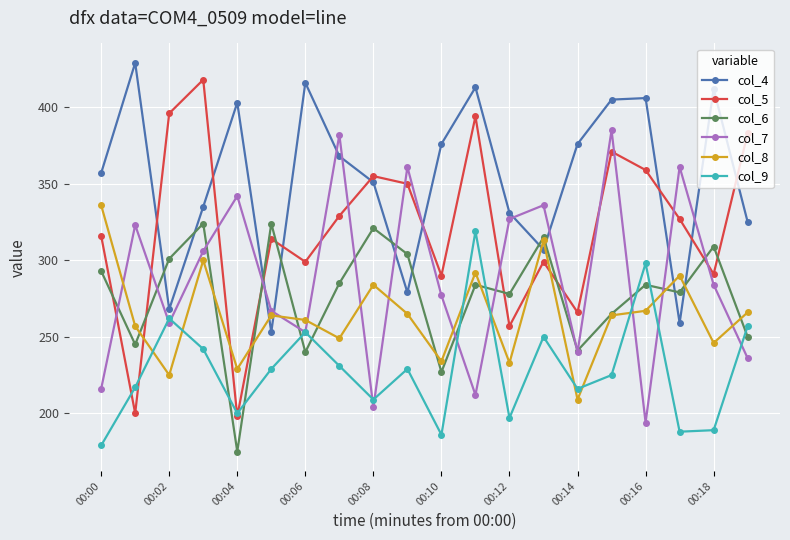

What is the value of the col_5 point at the 8th from the left?

329